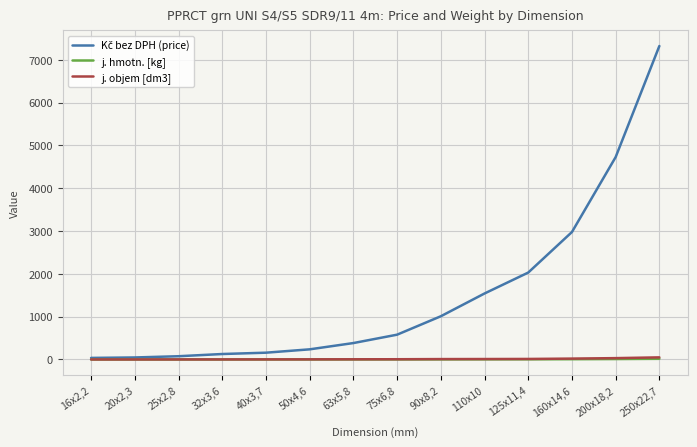

At which category is the sum across all series the highest?

250x22,7